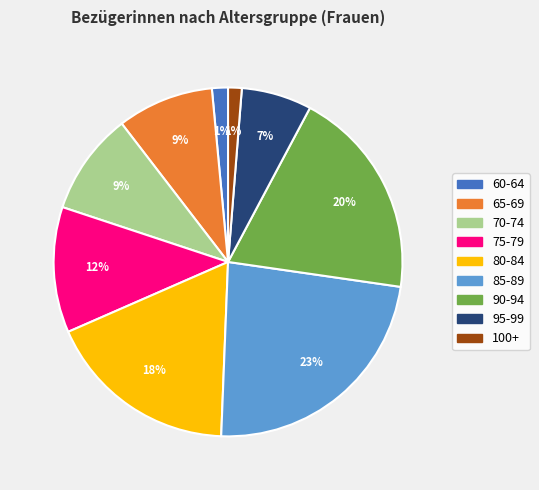

Is the sum of 70-74 and 85-89 greater than half?

No